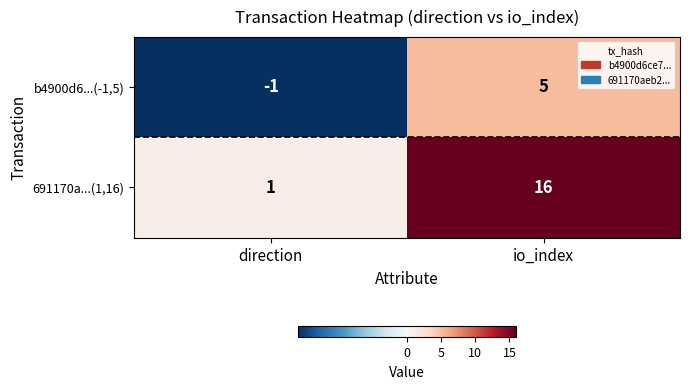

True or false: b4900d6...(-1,5) has a value of 5 at io_index.

True